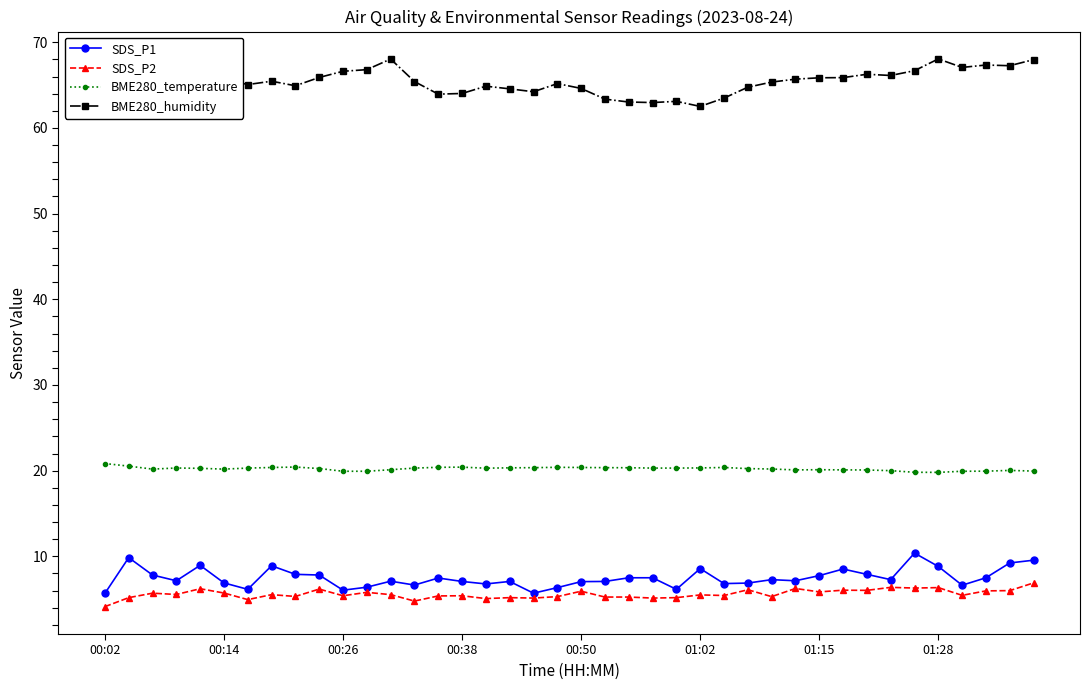

Is this an area chart (filled region under the line)?

No